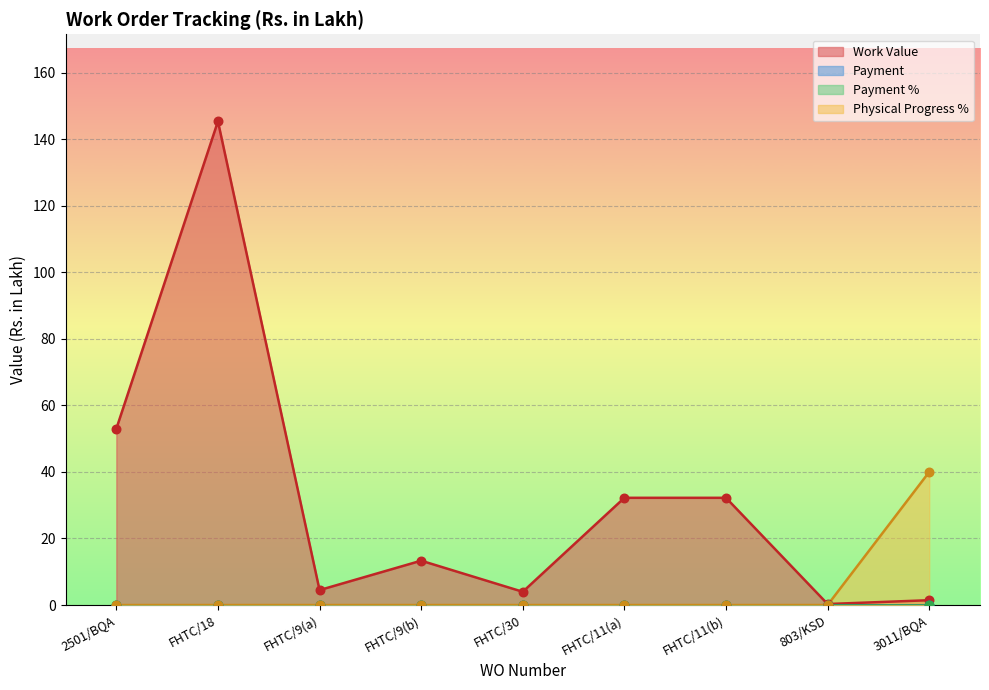

What is the total value across all series at 2501/BQA?

53.0